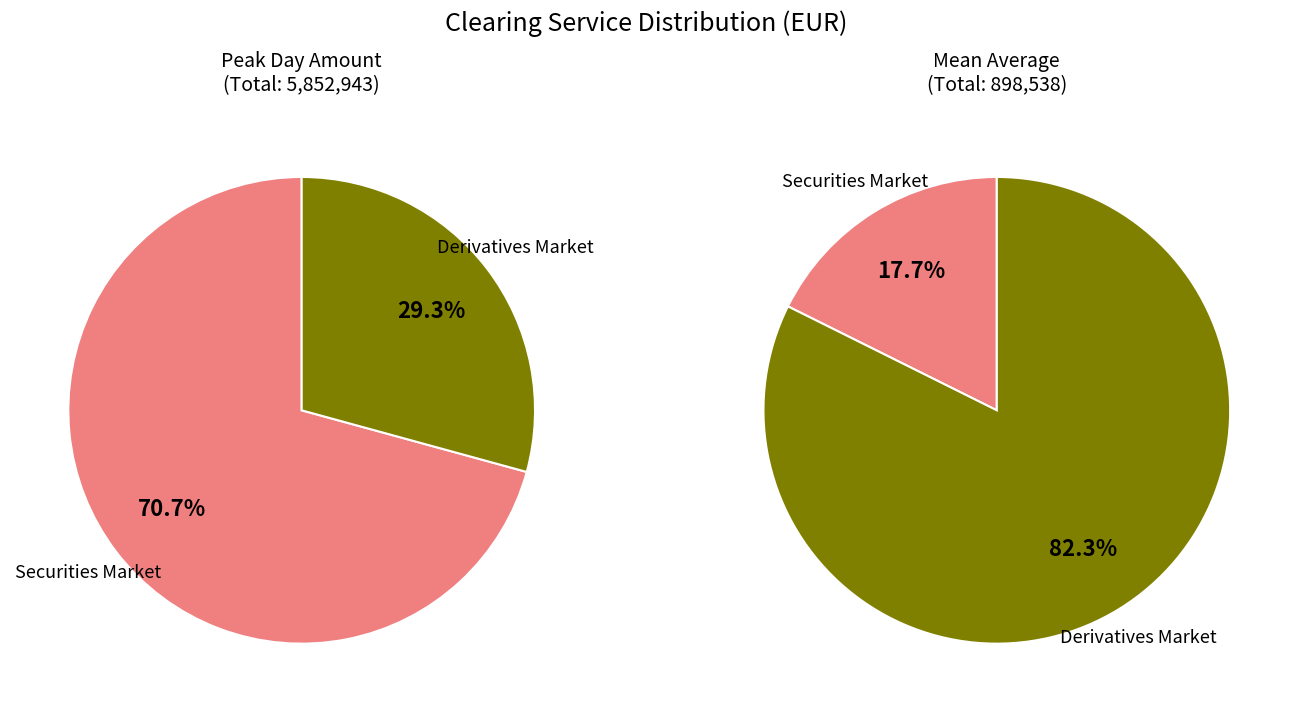

Rank the series by their average value, from highest to lowest.

PeakDayAmountInPast12Months, MeanAverageOverPrevious12Months